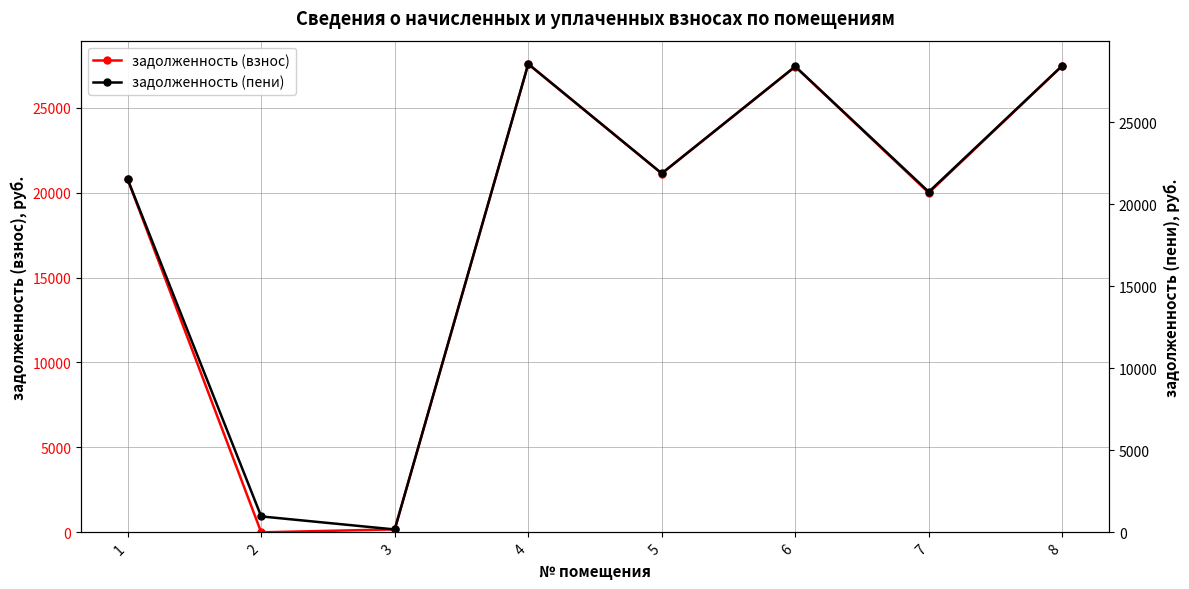

Reading left to right, transcribe all the data shown in this chart.

задолженность (взнос): 1=20771.6	2=0.5	3=174.7	4=27562.6	5=21121.2	6=27412.8	7=19986.3	8=27462.6
задолженность (пени): 1=21510.5	2=970.2	3=175.9	4=28542.9	5=21872.5	6=28387.8	7=20746.4	8=28439.4